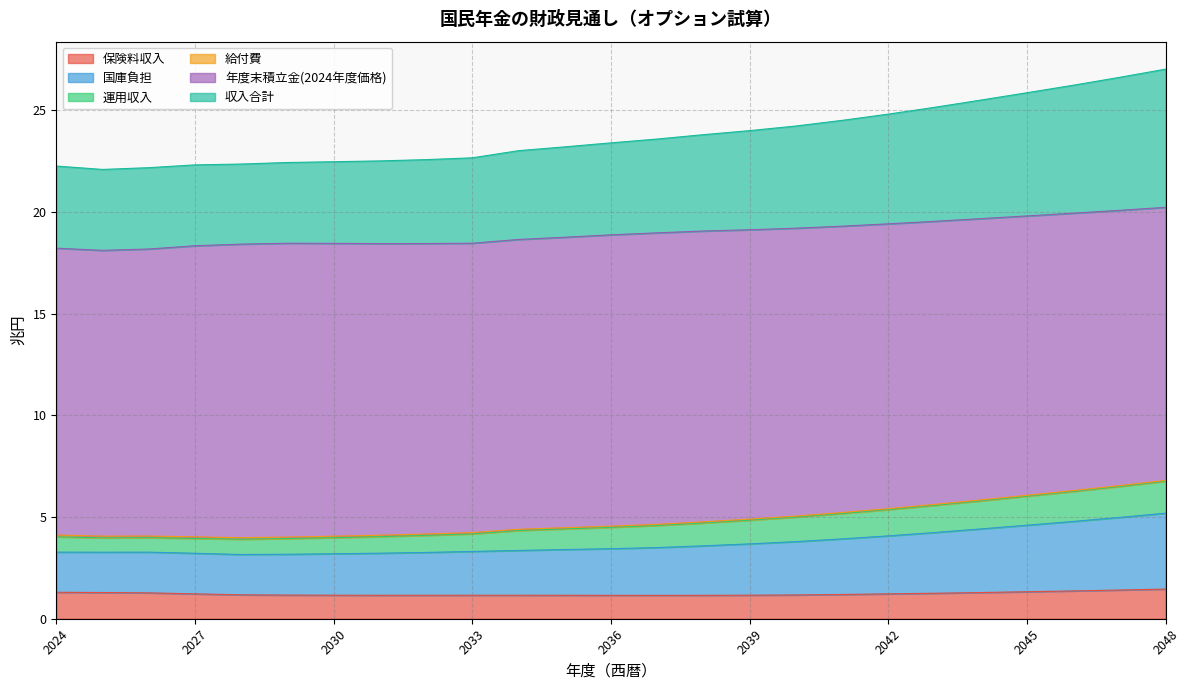

In 保険料収入, how many points are lower than both neighbors (excluding endpoints)?

2